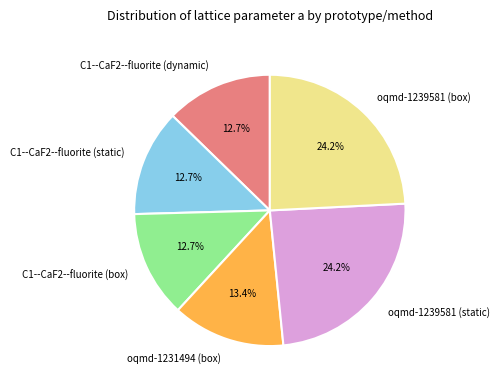

True or false: C1--CaF2--fluorite (static) accounts for 1% of the total.

False